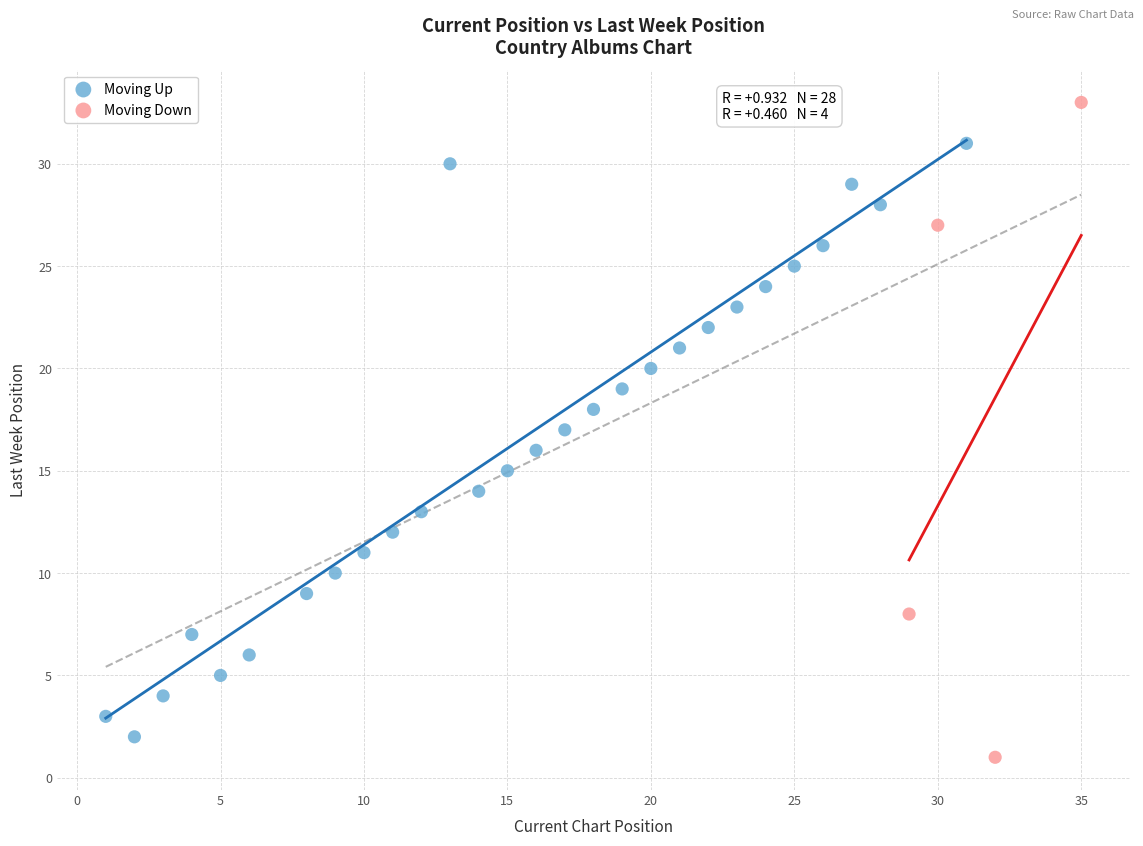

Which series has the largest Y range (max minus min)?

Moving Down